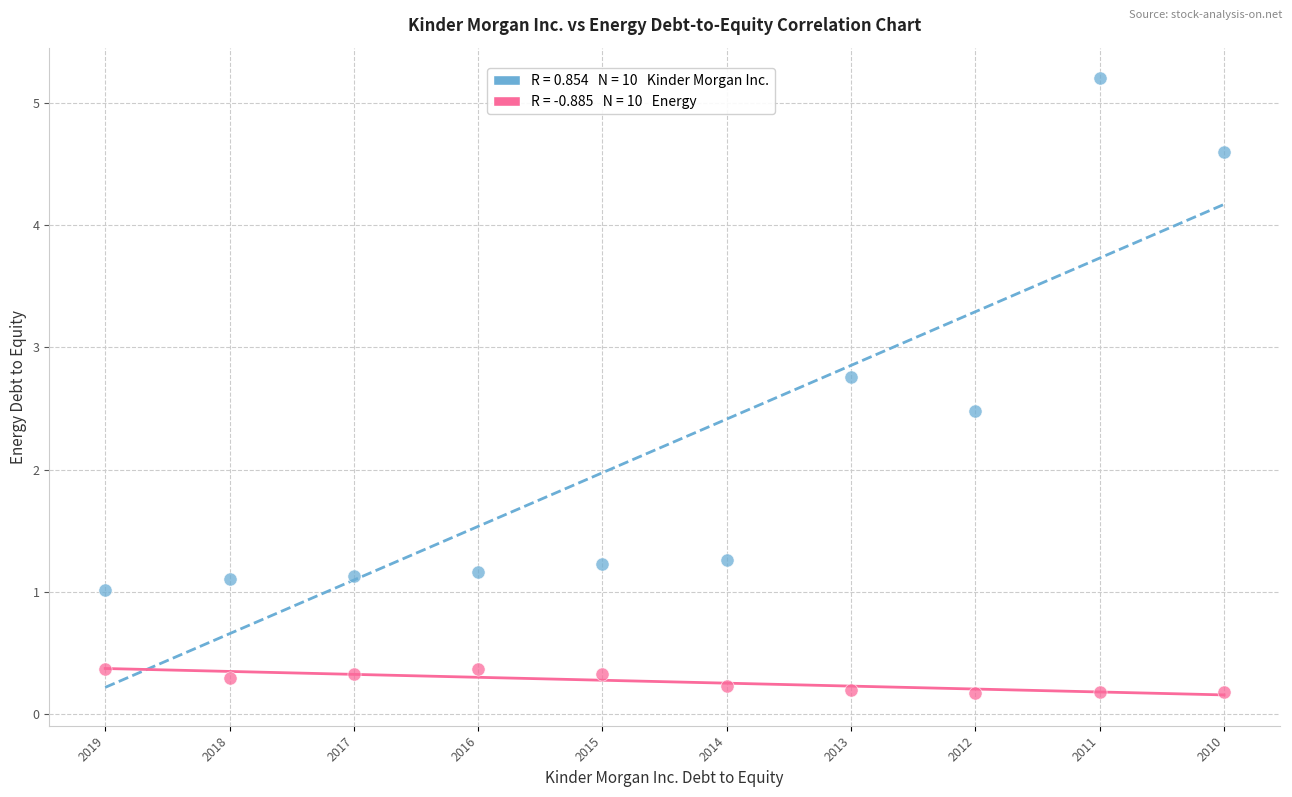

Across all data points, what is the range of Y values (max minus min)?

5.0